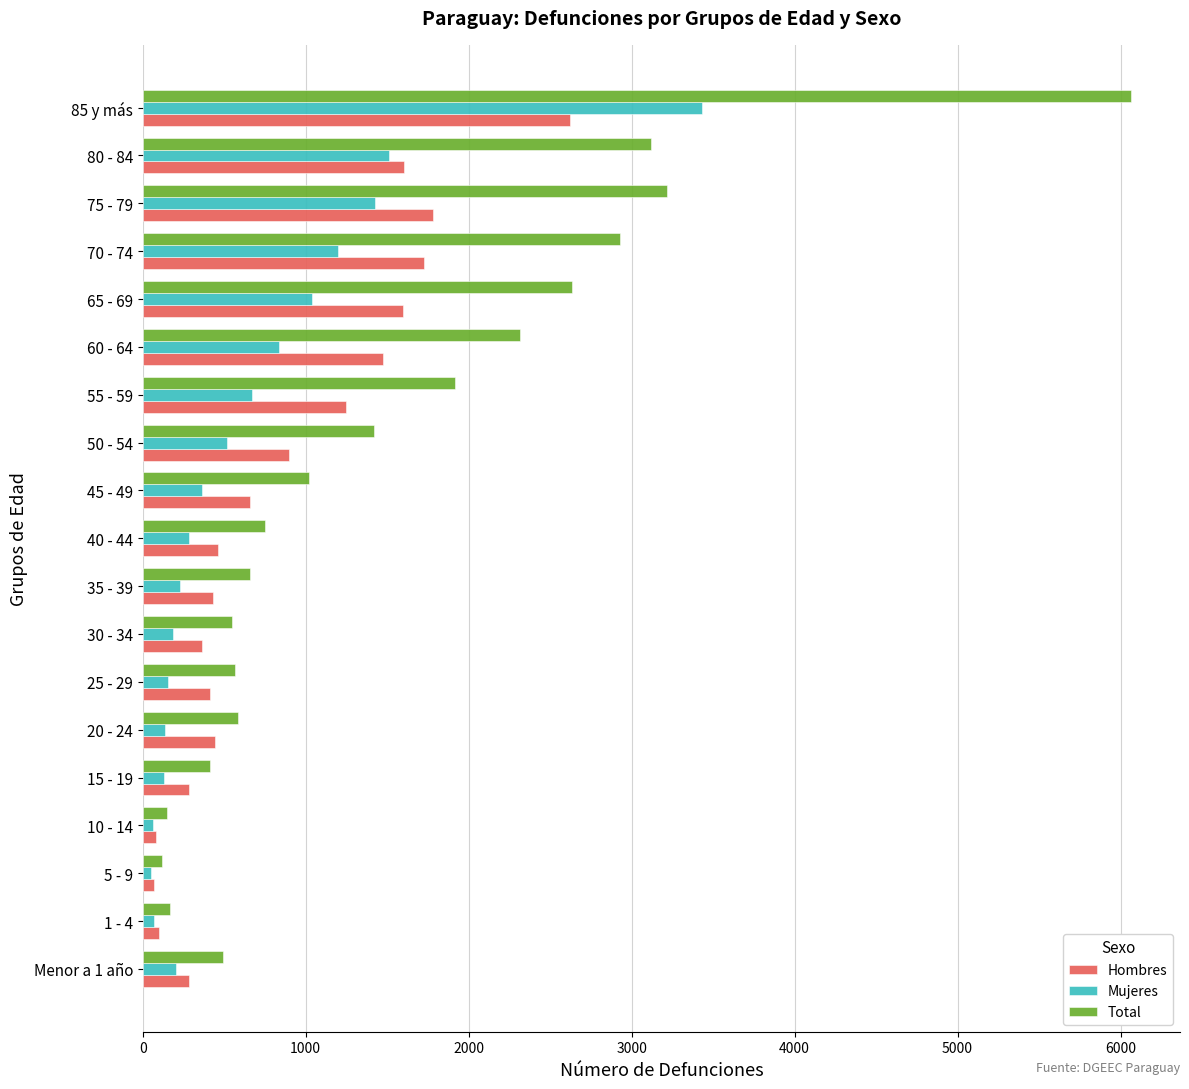

What is the smallest value displayed?

53